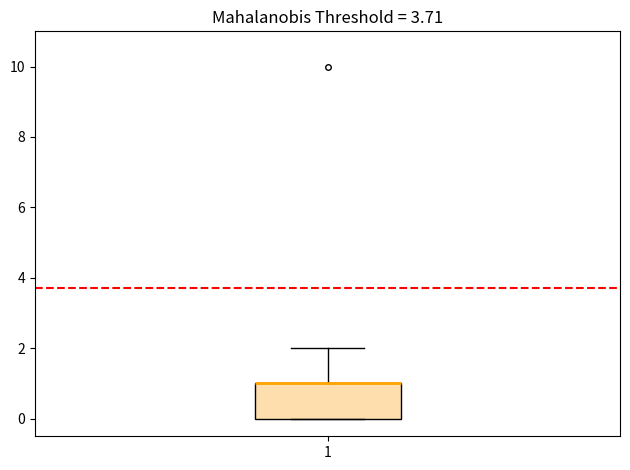

Read this box plot against the y-axis: the position of the median line, the range covered by the box, and the ends of both whiskers. The values are not printed on the chart, so give them approximately, as read against the axis.

median 1 (drawn on the box's upper edge), box 0 to 1, whiskers 0 to 2